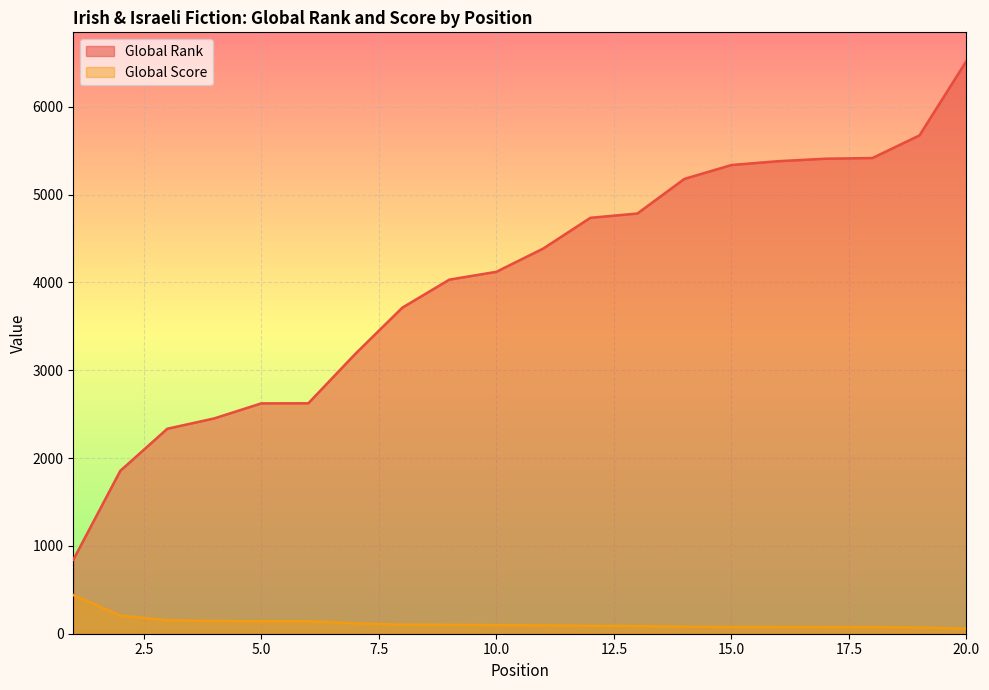

The value of Global Rank at 13 is 1810. True or false?

False